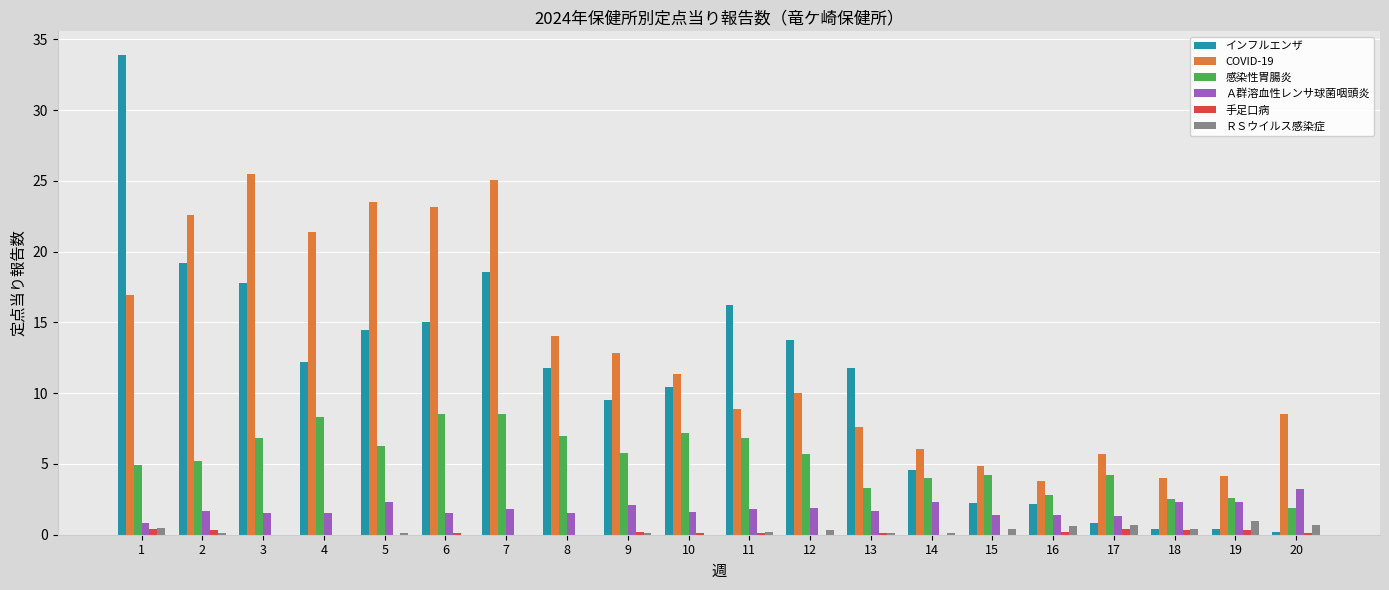

Which category has the highest value in the Ａ群溶血性レンサ球菌咽頭炎 series?

20